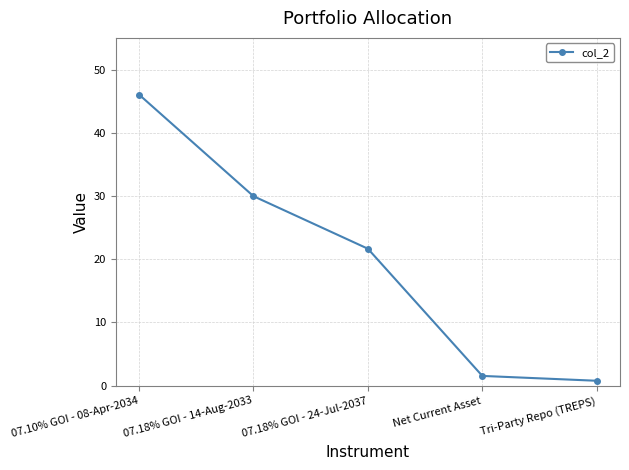

What is the average value?

20.0